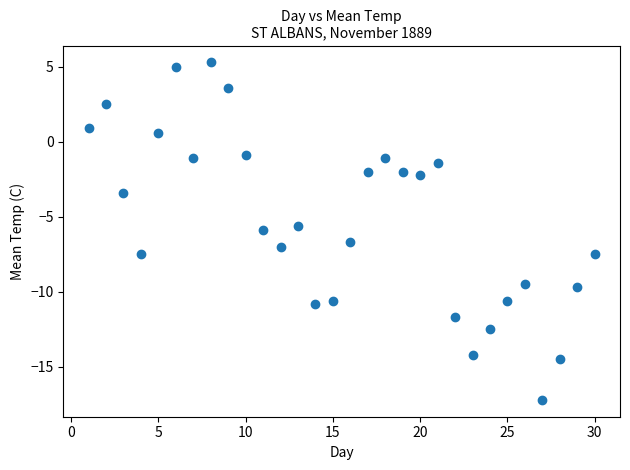

What is the range of X values (max minus min)?

29.0